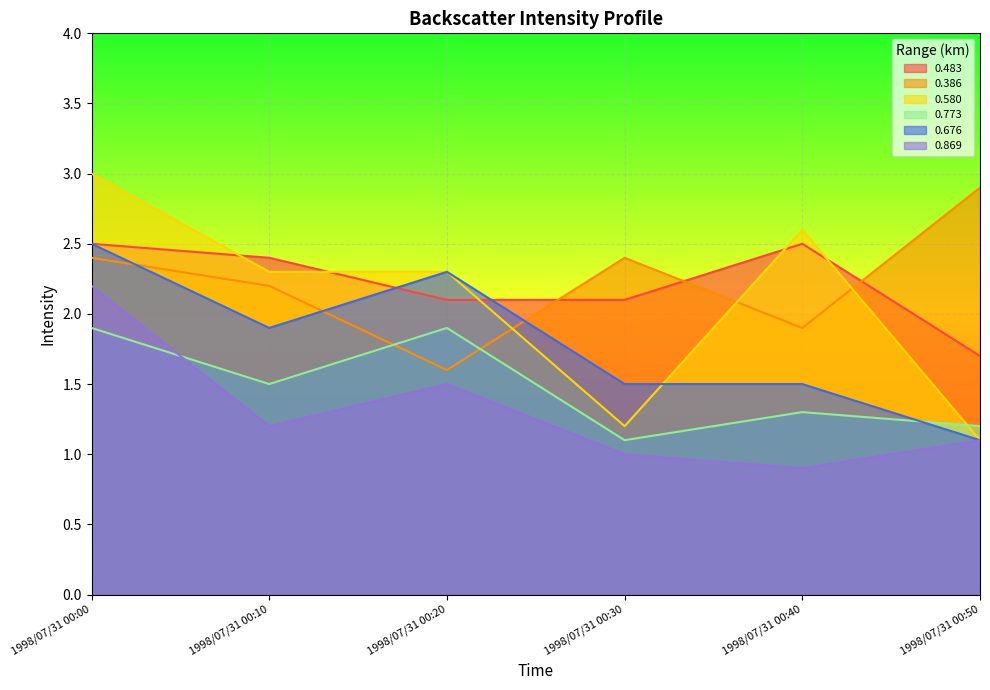

Is it true that 0.773 equals 0.5 at 1998/07/31 00:30?

False